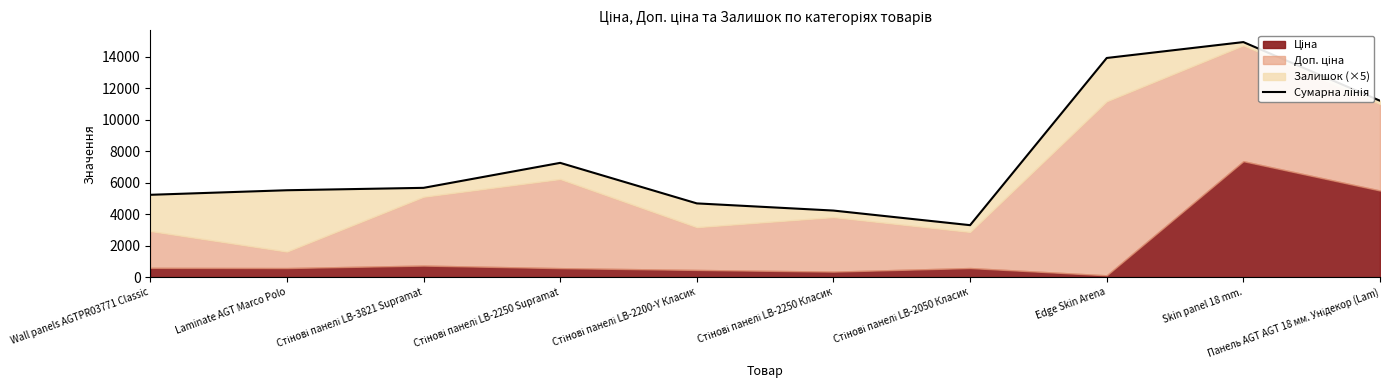

At which label does the data first exceed 5666?

Стінові панелі LB-3821 Supramat